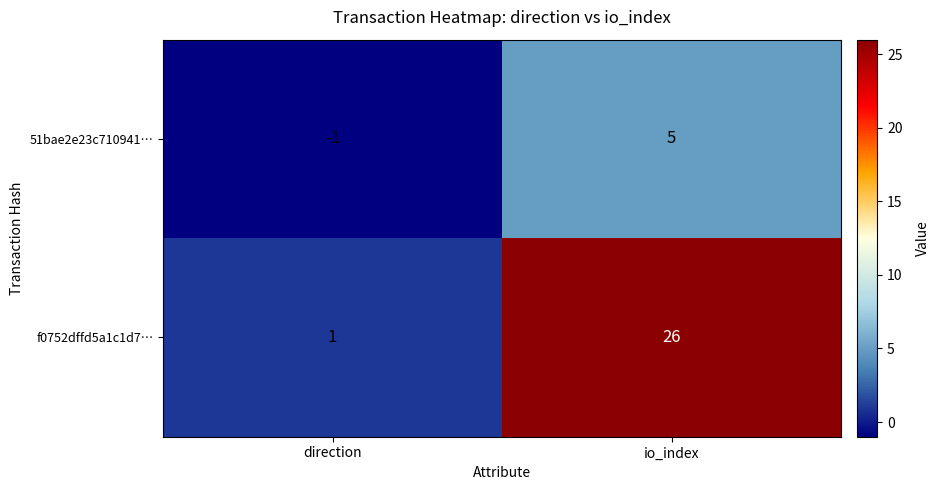

The value of 51bae2e23c710941… at io_index is 5. True or false?

True